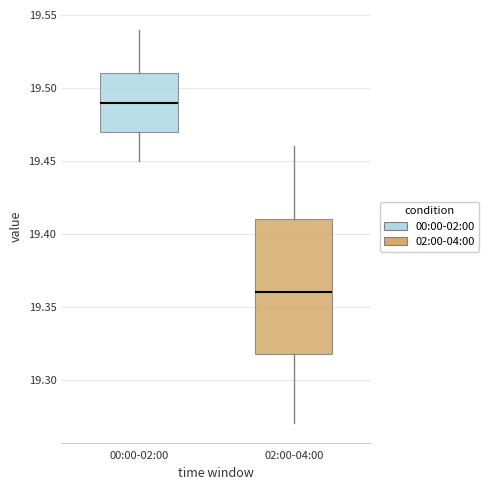

Reading left to right, read every box against the y-axis: the position of its median line, the range the box covers, and the ends of its whiskers. The values are not printed on the chart, so give them approximately, as read against the axis.

00:00-02:00: median 19.49, box 19.47 to 19.51, whiskers 19.45 to 19.54
02:00-04:00: median 19.36, box 19.32 to 19.41, whiskers 19.27 to 19.46